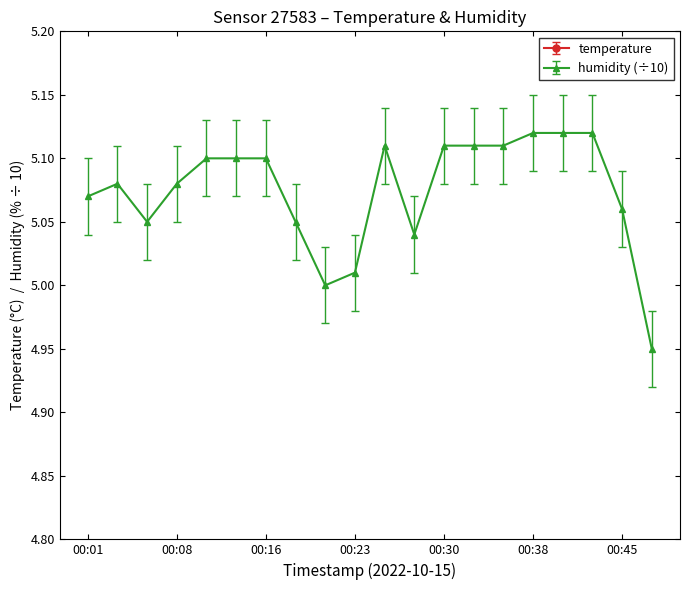

Rank the series at 00:40 from highest to lowest value.

temperature, humidity